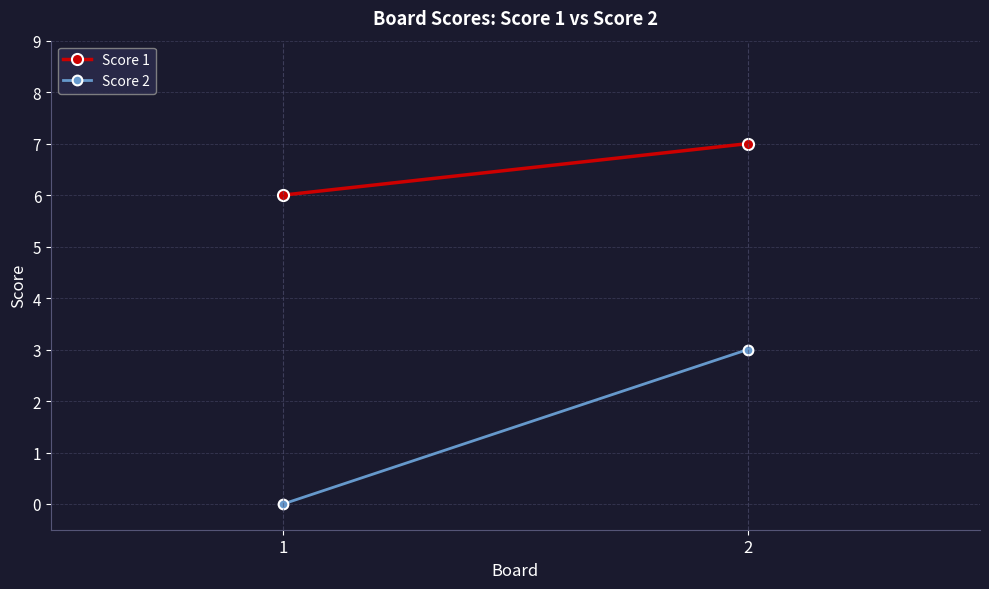

Where is Score 1 nearest to the value 6?

1